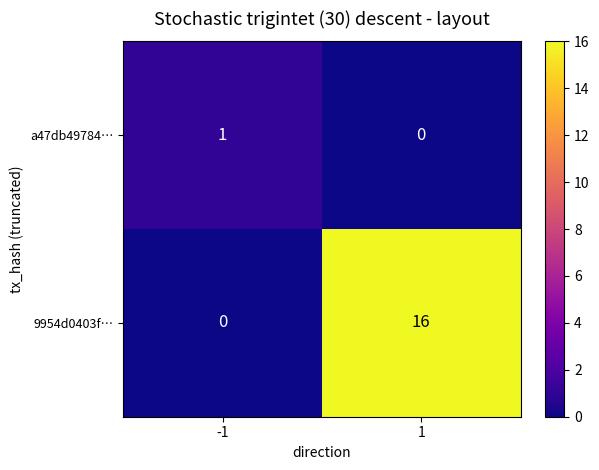

Which label corresponds to the largest value in the chart?

1